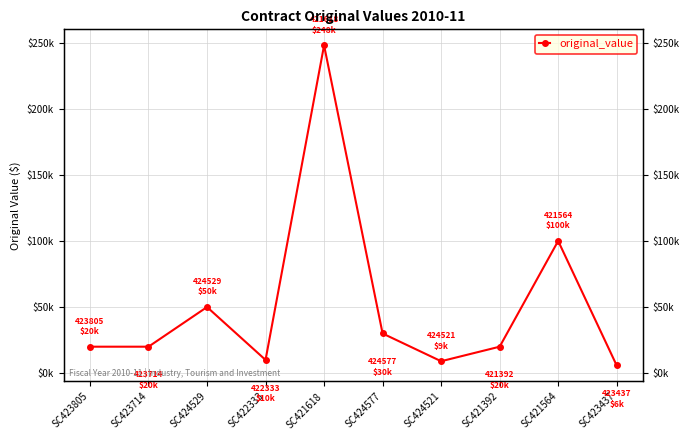

Reading left to right, extract all data points from this chart.

SC423805=20000	SC423714=20000	SC424529=50000	SC422333=10000	SC421618=248000	SC424577=30000	SC424521=9000	SC421392=20000	SC421564=100000	SC423437=5795